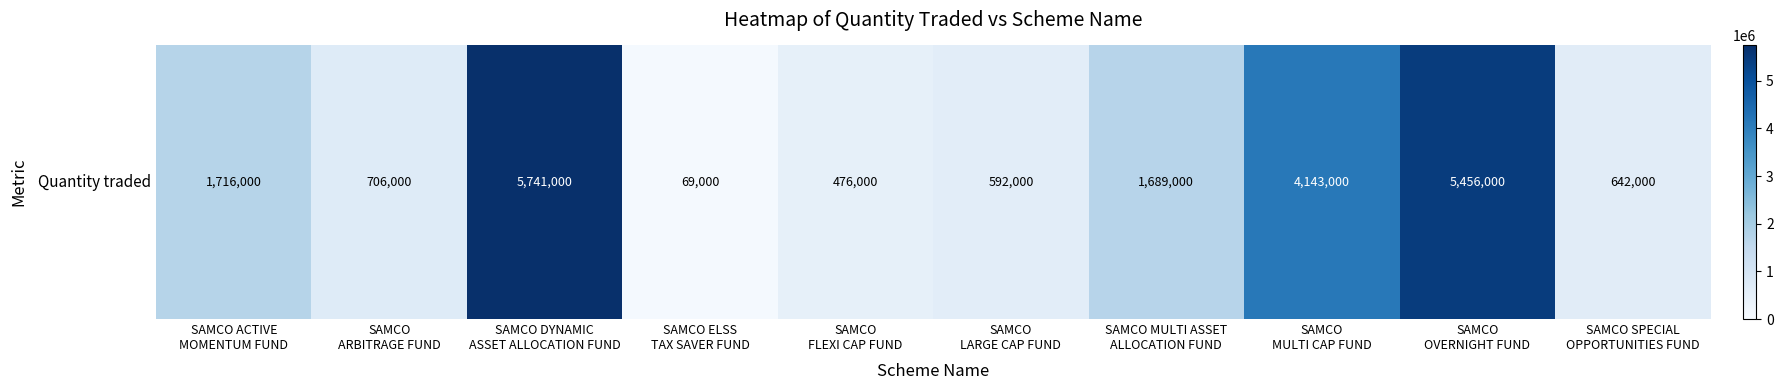

List the labels in order of value, smallest first.

SAMCO ELSS
TAX SAVER FUND, SAMCO
FLEXI CAP FUND, SAMCO
LARGE CAP FUND, SAMCO SPECIAL
OPPORTUNITIES FUND, SAMCO
ARBITRAGE FUND, SAMCO MULTI ASSET
ALLOCATION FUND, SAMCO ACTIVE
MOMENTUM FUND, SAMCO
MULTI CAP FUND, SAMCO
OVERNIGHT FUND, SAMCO DYNAMIC
ASSET ALLOCATION FUND